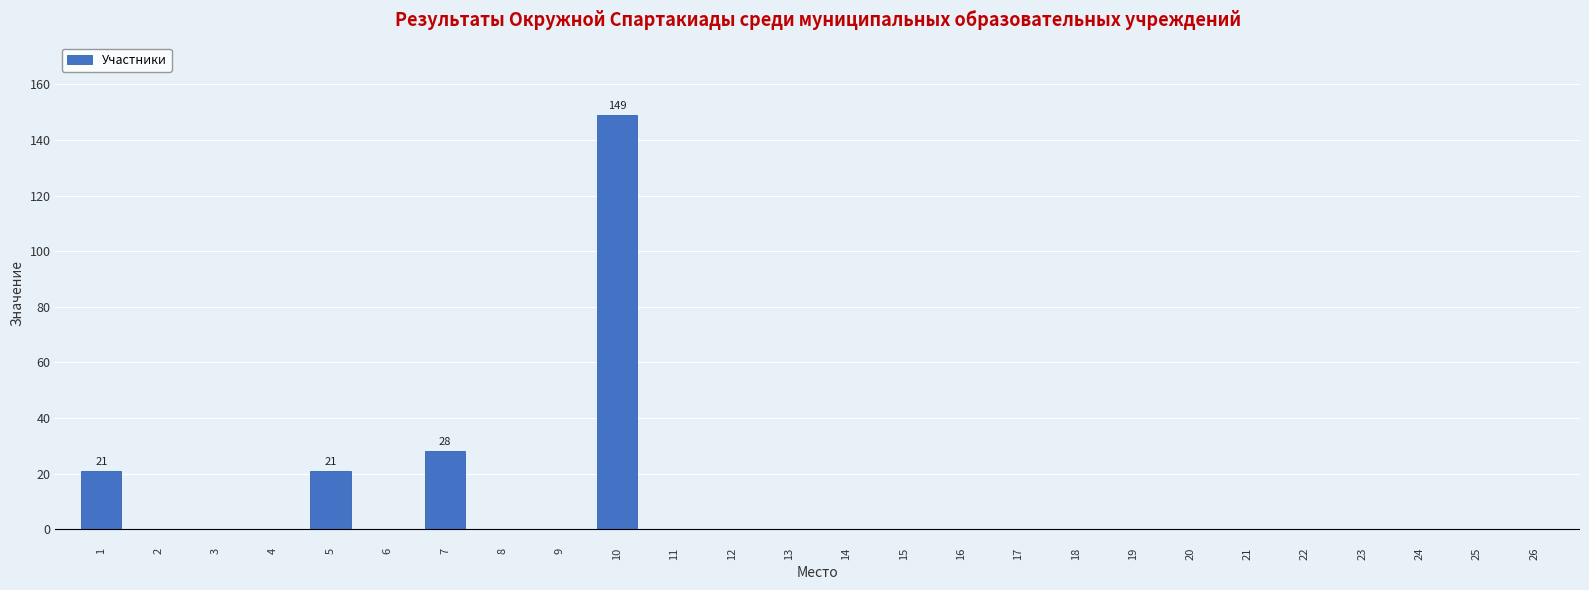

Reading right to left, transcribe all the data shown in this chart.

26=0	25=0	24=0	23=0	22=0	21=0	20=0	19=0	18=0	17=0	16=0	15=0	14=0	13=0	12=0	11=0	10=149	9=0	8=0	7=28	6=0	5=21	4=0	3=0	2=0	1=21